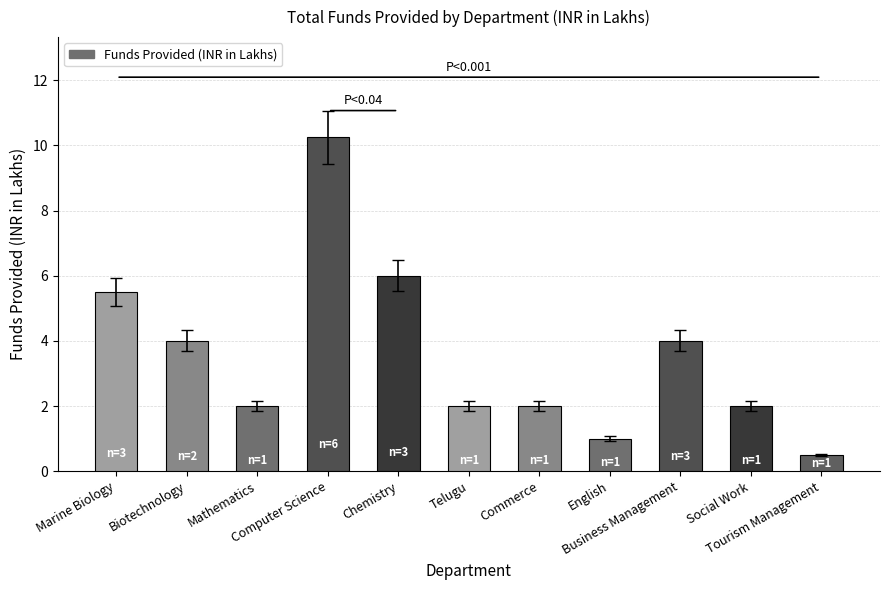

The value at Mathematics is 3.1. True or false?

False